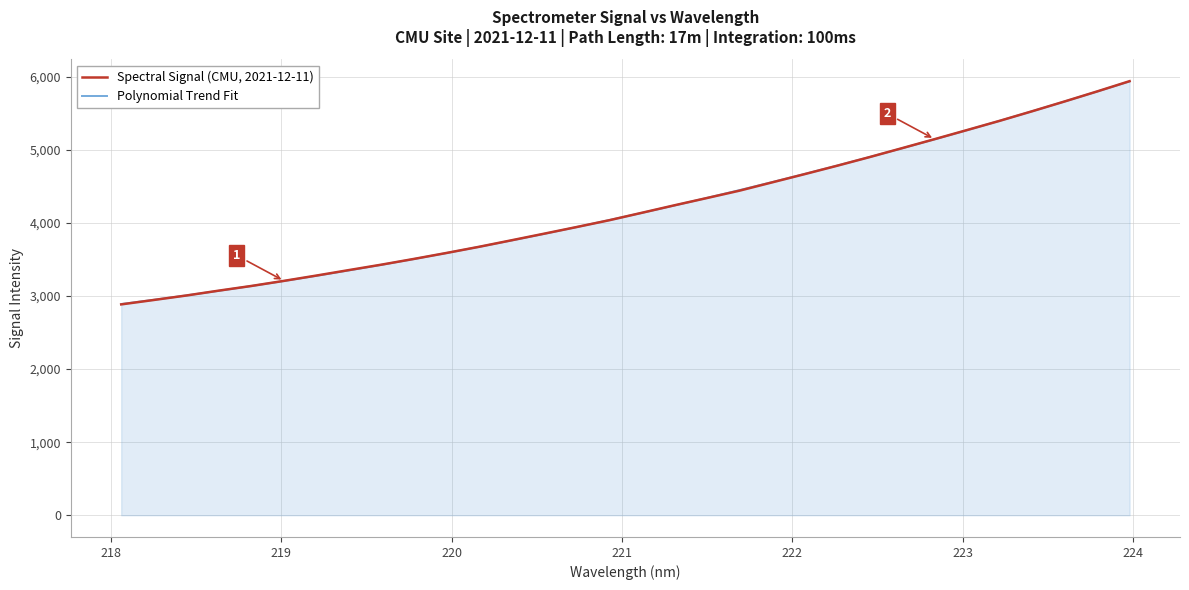

Reading left to right, extract all data points from this chart.

Spectral Signal (CMU, 2021-12-11): 2884.3	2944.7	3005.9	3072.7	3136.4	3206.2	3279.0	3354.1	3428.3	3506.9	3588.3	3672.6	3762.0	3852.1	3943.2	4036.1	4137.6	4239.9	4339.5	4440.1	4553.1	4665.8	4780.7	4899.1	5021.3	5144.3	5269.2	5394.9	5525.9	5659.9	5796.9	5937.3
Polynomial Trend Fit: 2889.4	2947.1	3007.4	3070.5	3136.3	3204.8	3276.0	3349.9	3426.5	3505.8	3587.8	3672.5	3759.9	3850.0	3942.8	4038.4	4136.6	4237.6	4341.2	4447.5	4556.6	4668.4	4782.8	4900.0	5019.9	5142.4	5267.7	5395.7	5526.4	5659.8	5795.9	5934.7